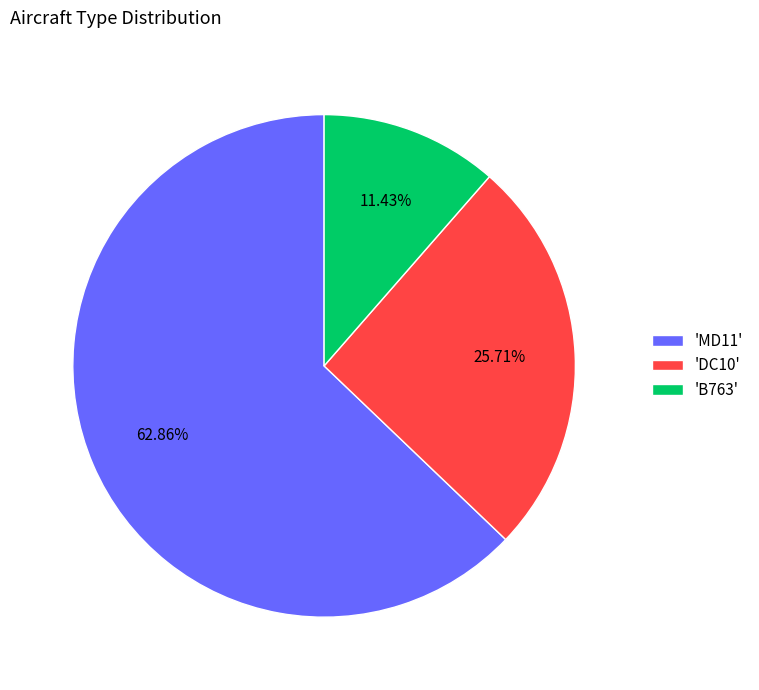

Count the number of slices in the pie.

3